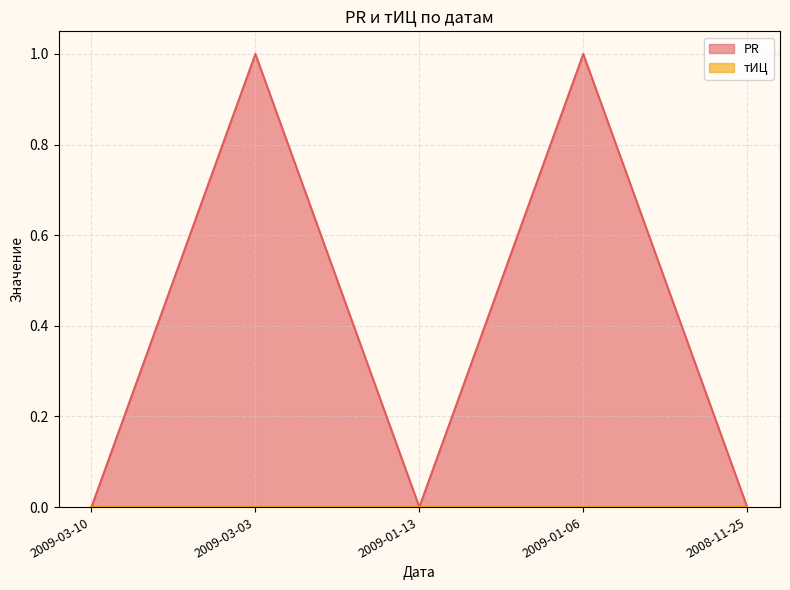

What is the sum of the values at 2009-03-03 and 2008-11-25?

1